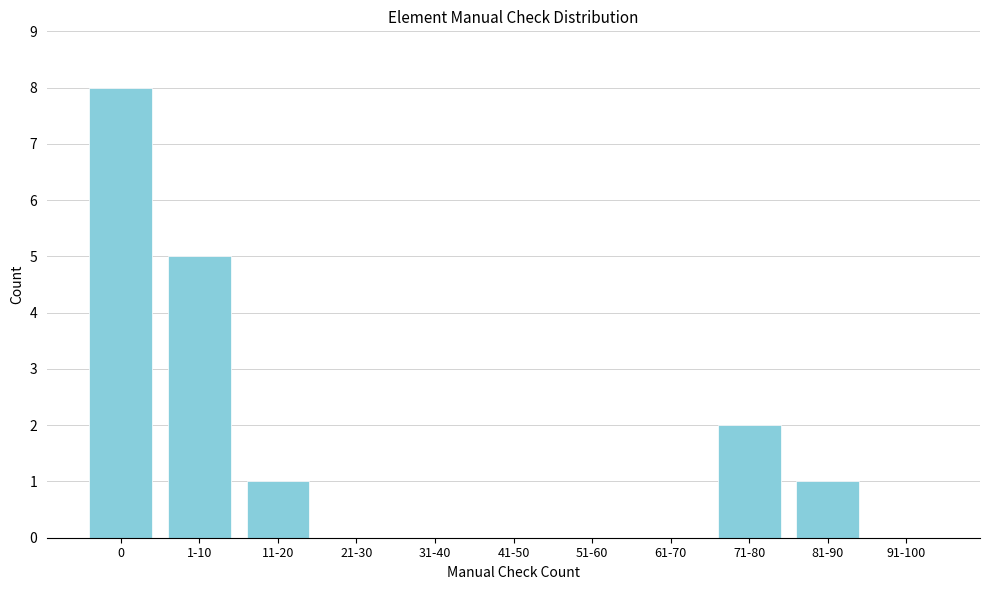

Reading left to right, list all the values displayed in this chart.

0=8	1-10=5	11-20=1	21-30=0	31-40=0	41-50=0	51-60=0	61-70=0	71-80=2	81-90=1	91-100=0